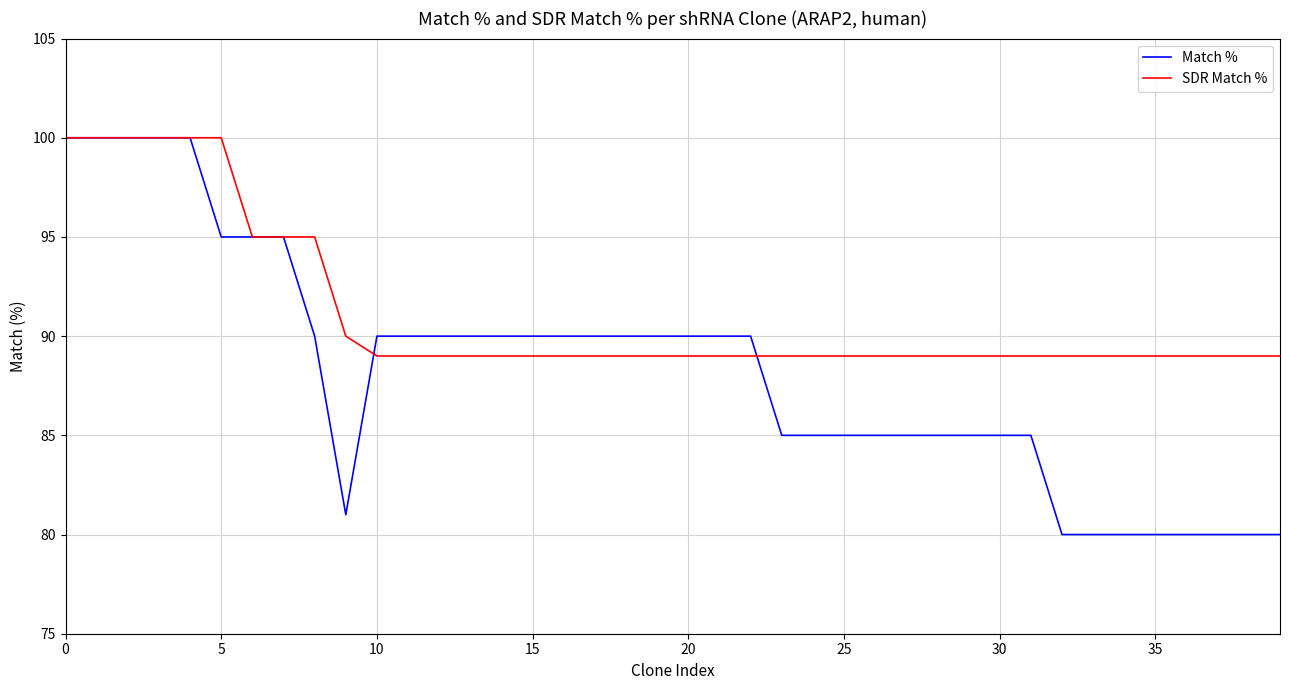

Rank the series by their average value, from highest to lowest.

SDR Match %, Match %